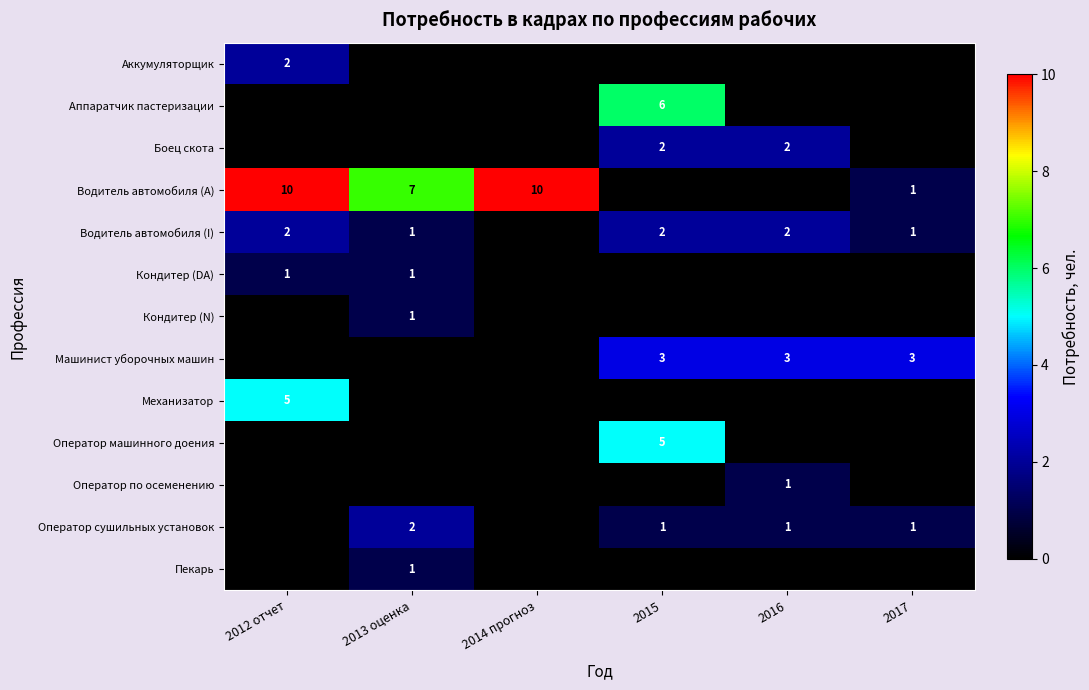

Is it true that Водитель автомобиля (I) equals 1 at 2016?

False